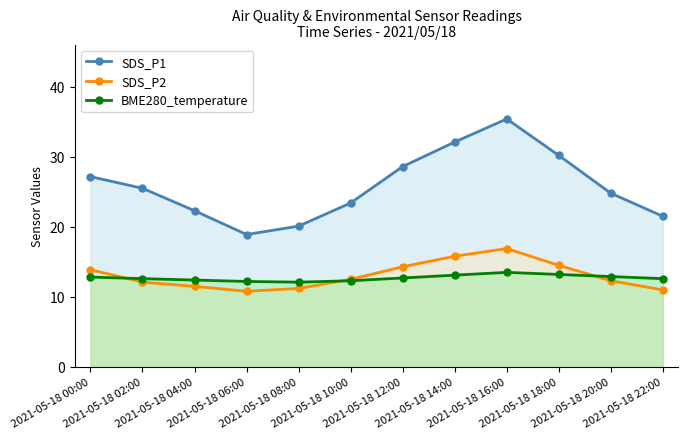

How many lines are shown in the chart?

3